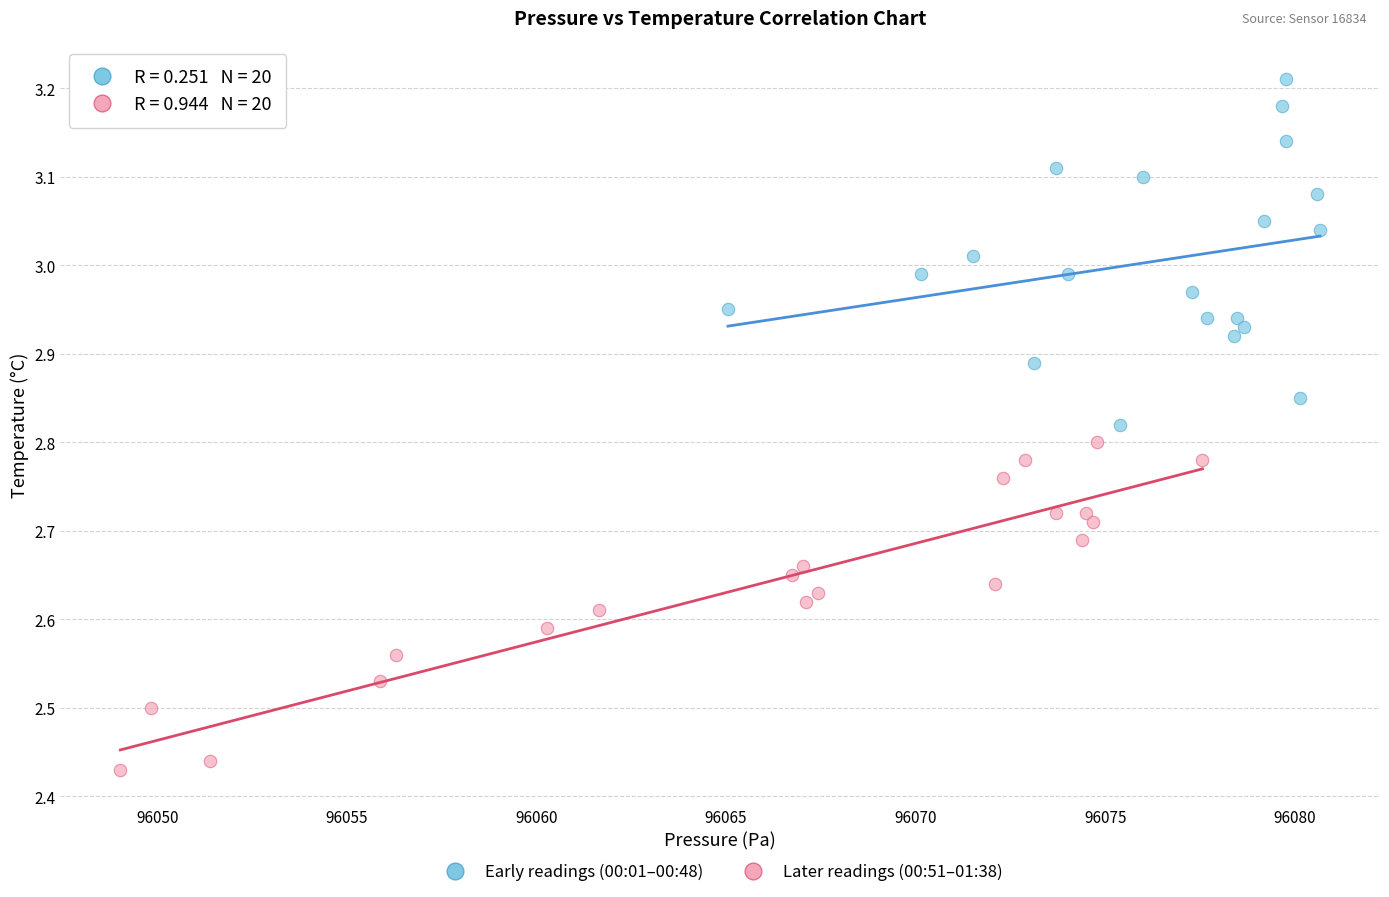

Which series reaches the maximum Y coordinate?

Early readings (00:01–00:48)